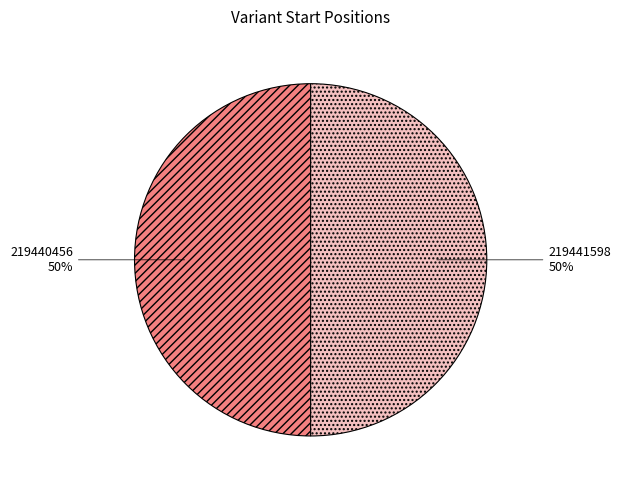

What is the ratio of the value at 219440456 to the value at 219441598?

1.0